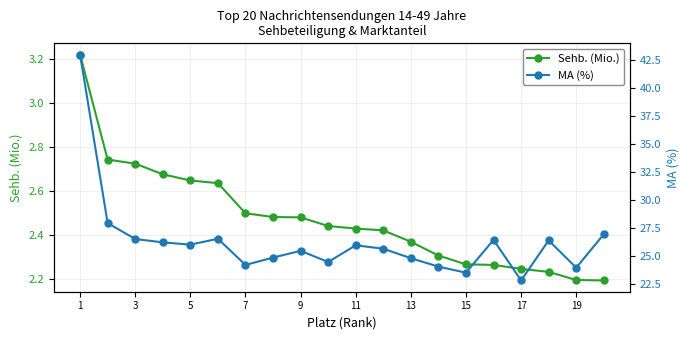

What are all the series names shown in the legend?

Sehb. (Mio.), MA (%)